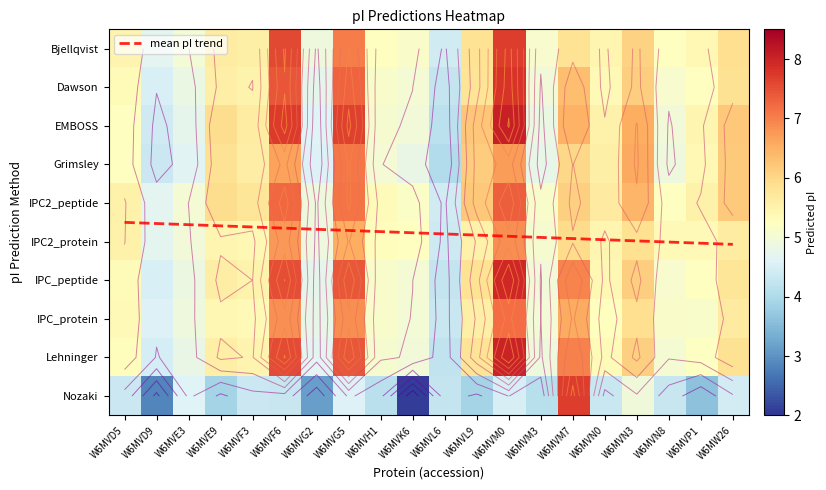

Which category has the highest value across all series?

W6MVM0